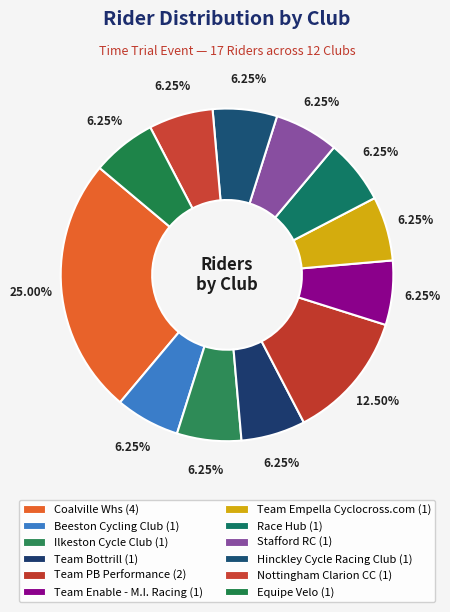

How many slices are in this pie chart?

12